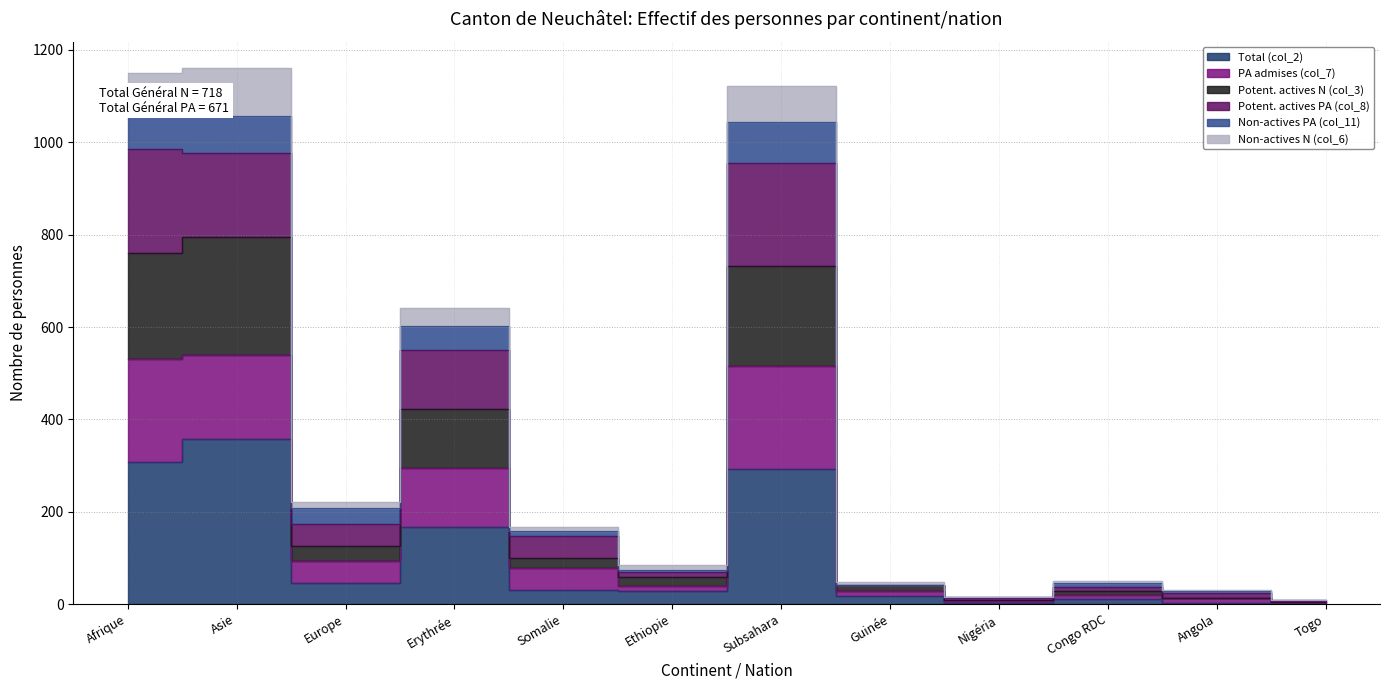

What are all the series names shown in the legend?

Total (col_2), PA admises (col_7), Potent. actives N (col_3), Potent. actives PA (col_8), Non-actives PA (col_11), Non-actives N (col_6)